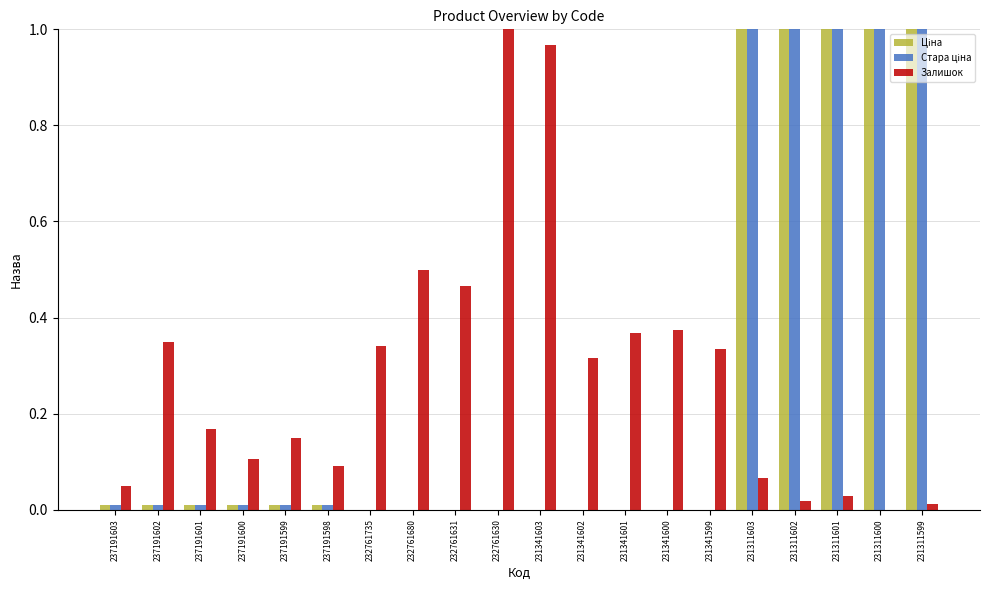

The value of Залишок at 237191600 is 0.1. True or false?

True